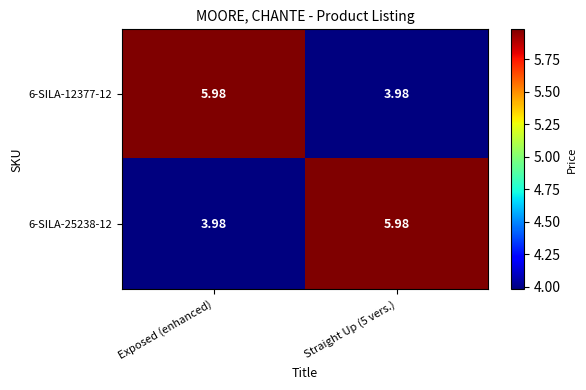

Is the value of 6-SILA-12377-12 at Exposed (enhanced) greater than the value of 6-SILA-25238-12 at Exposed (enhanced)?

Yes